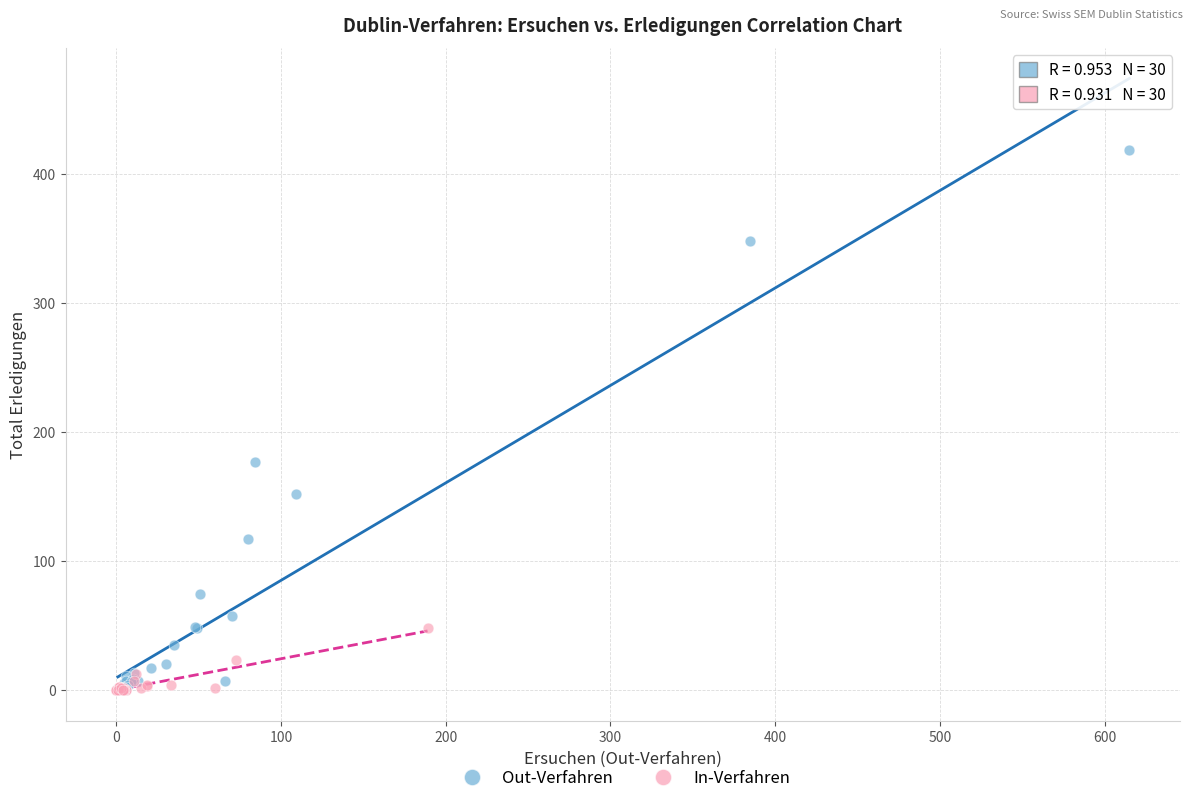

Which series has the largest Y range (max minus min)?

Out-Verfahren